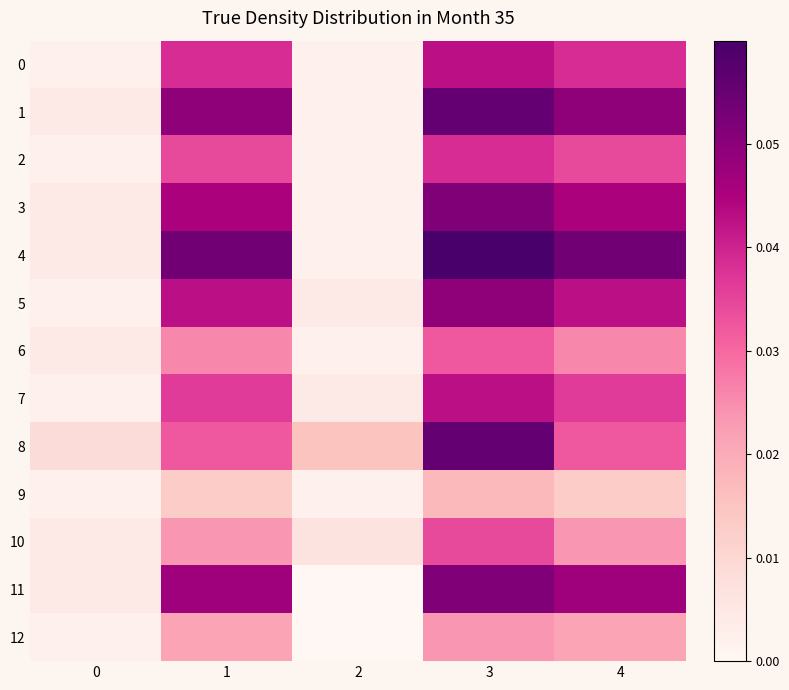

Reading right to left, transcribe all the data shown in this chart.

0: 4=0.0	3=0.0	2=0.0	1=0.0	0=0.0
1: 4=0.0	3=0.1	2=0.0	1=0.0	0=0.0
2: 4=0.0	3=0.0	2=0.0	1=0.0	0=0.0
3: 4=0.0	3=0.1	2=0.0	1=0.0	0=0.0
4: 4=0.1	3=0.1	2=0.0	1=0.1	0=0.0
5: 4=0.0	3=0.0	2=0.0	1=0.0	0=0.0
6: 4=0.0	3=0.0	2=0.0	1=0.0	0=0.0
7: 4=0.0	3=0.0	2=0.0	1=0.0	0=0.0
8: 4=0.0	3=0.1	2=0.0	1=0.0	0=0.0
9: 4=0.0	3=0.0	2=0.0	1=0.0	0=0.0
10: 4=0.0	3=0.0	2=0.0	1=0.0	0=0.0
11: 4=0.0	3=0.1	2=0.0	1=0.0	0=0.0
12: 4=0.0	3=0.0	2=0.0	1=0.0	0=0.0